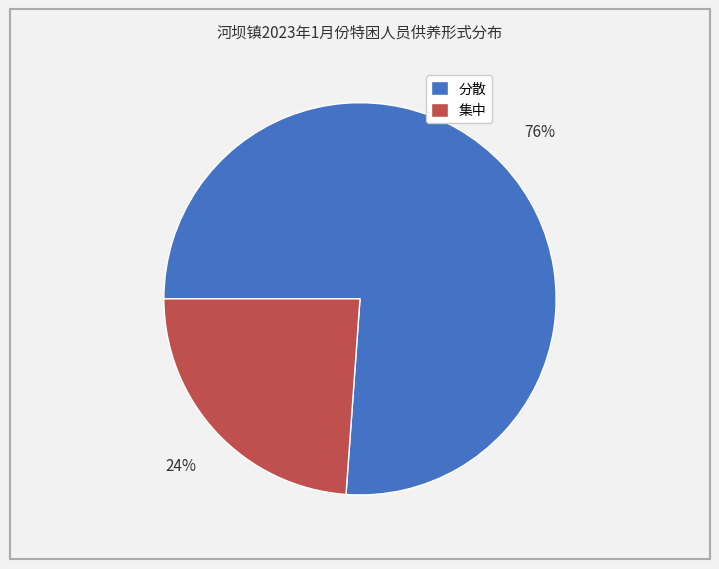

Rank the categories by value from lowest to highest.

集中, 分散